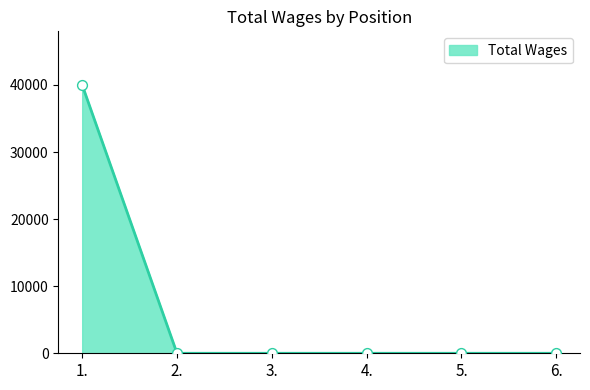

What is the change in value from 1. to 4.?

-40000